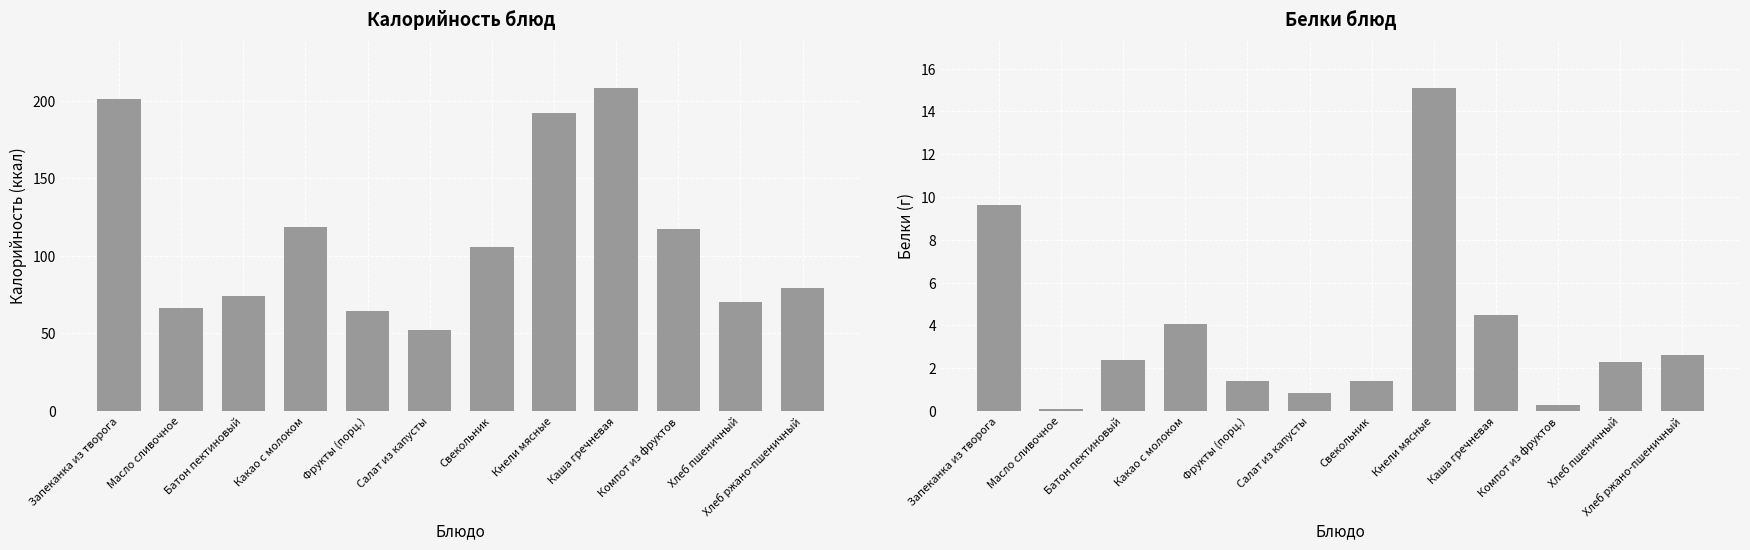

The Калорийность series shows 118.5 at Какао с молоком. True or false?

True